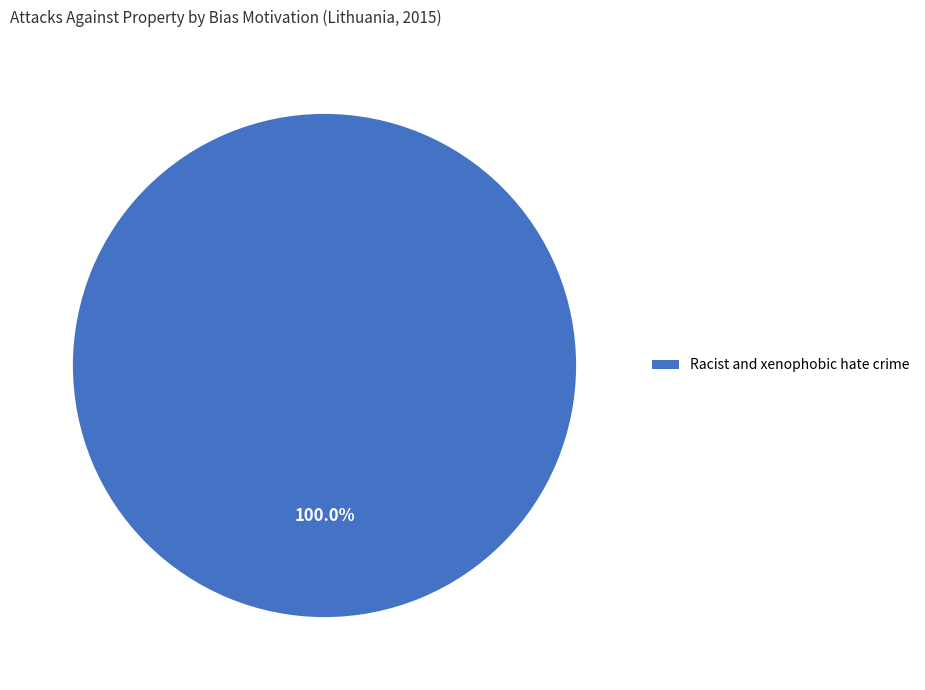

Rank the categories by value from highest to lowest.

Racist and xenophobic hate crime